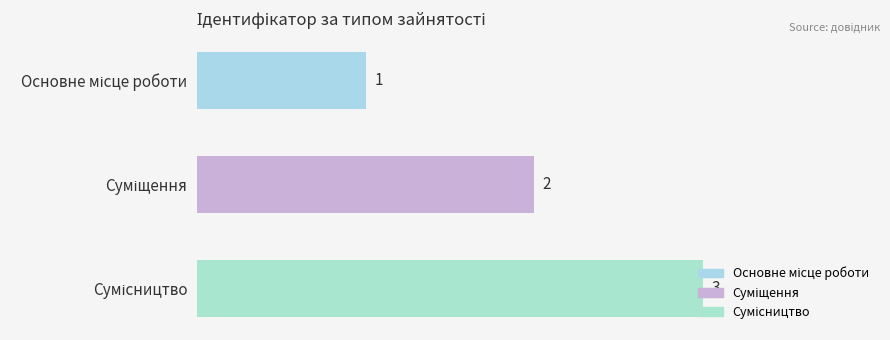

What is the value of the 2nd bar from the top?

2